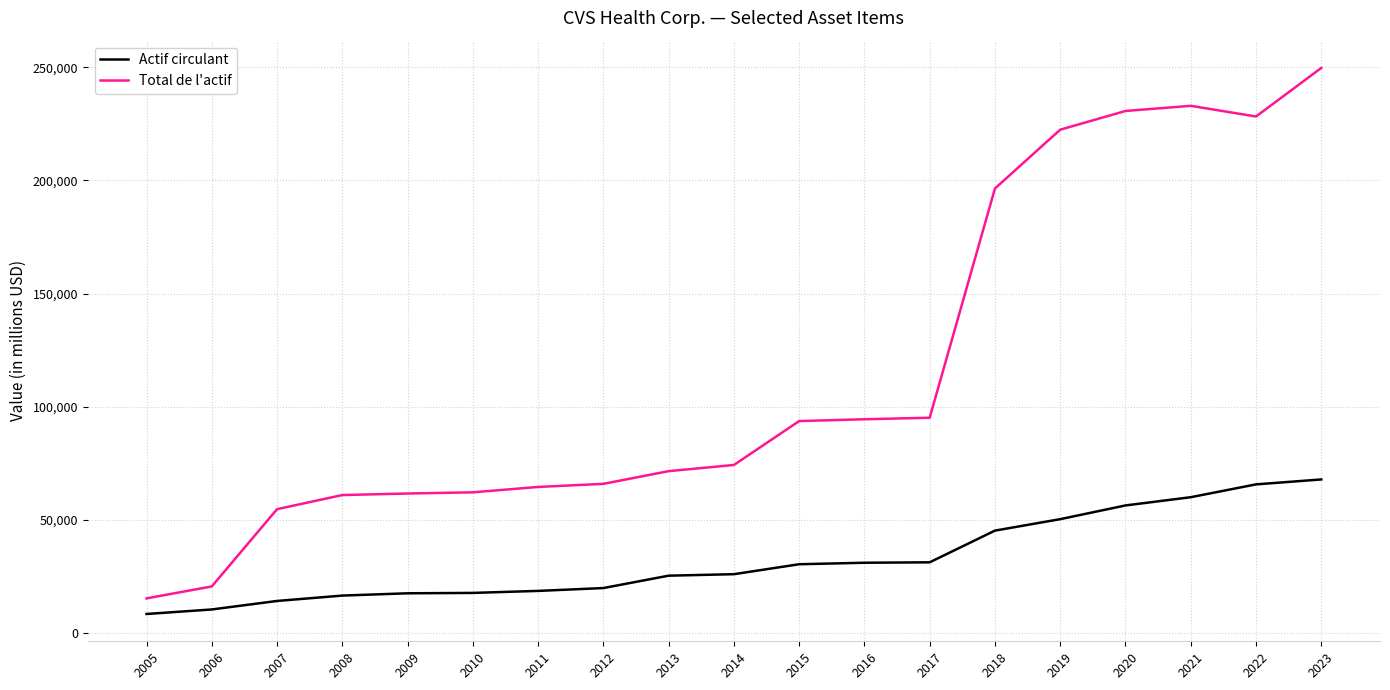

Which series has the largest total across all categories?

Total de l'actif